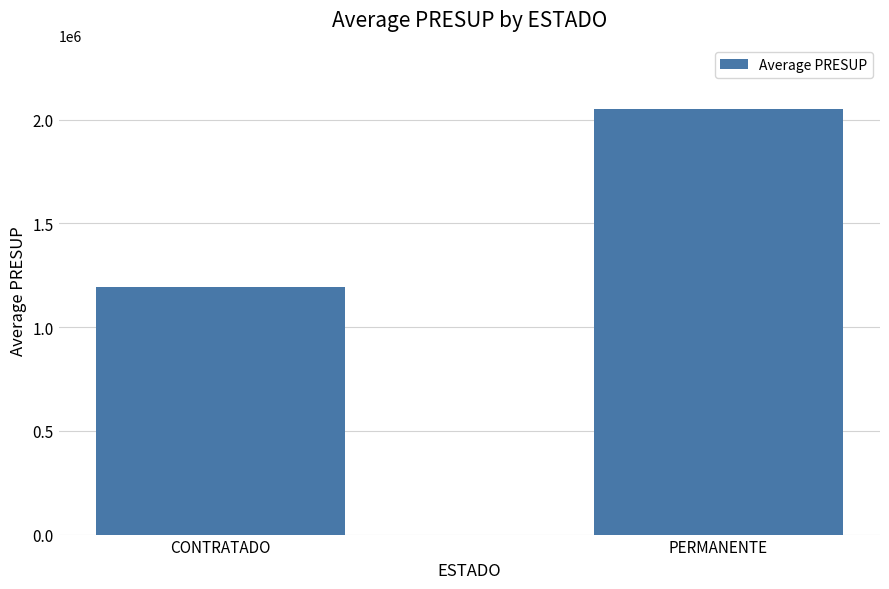

Which label corresponds to the largest value in the chart?

PERMANENTE